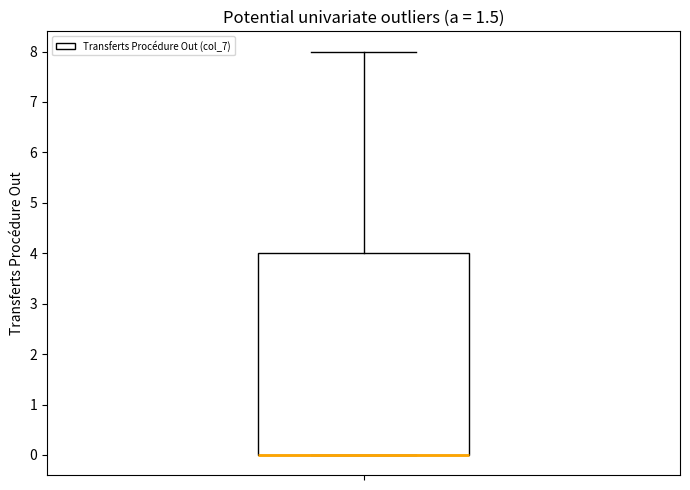

Read this box plot against the y-axis: the position of the median line, the range covered by the box, and the ends of both whiskers. The values are not printed on the chart, so give them approximately, as read against the axis.

median 0 (drawn on the box's lower edge), box 0 to 4, whiskers 0 to 8